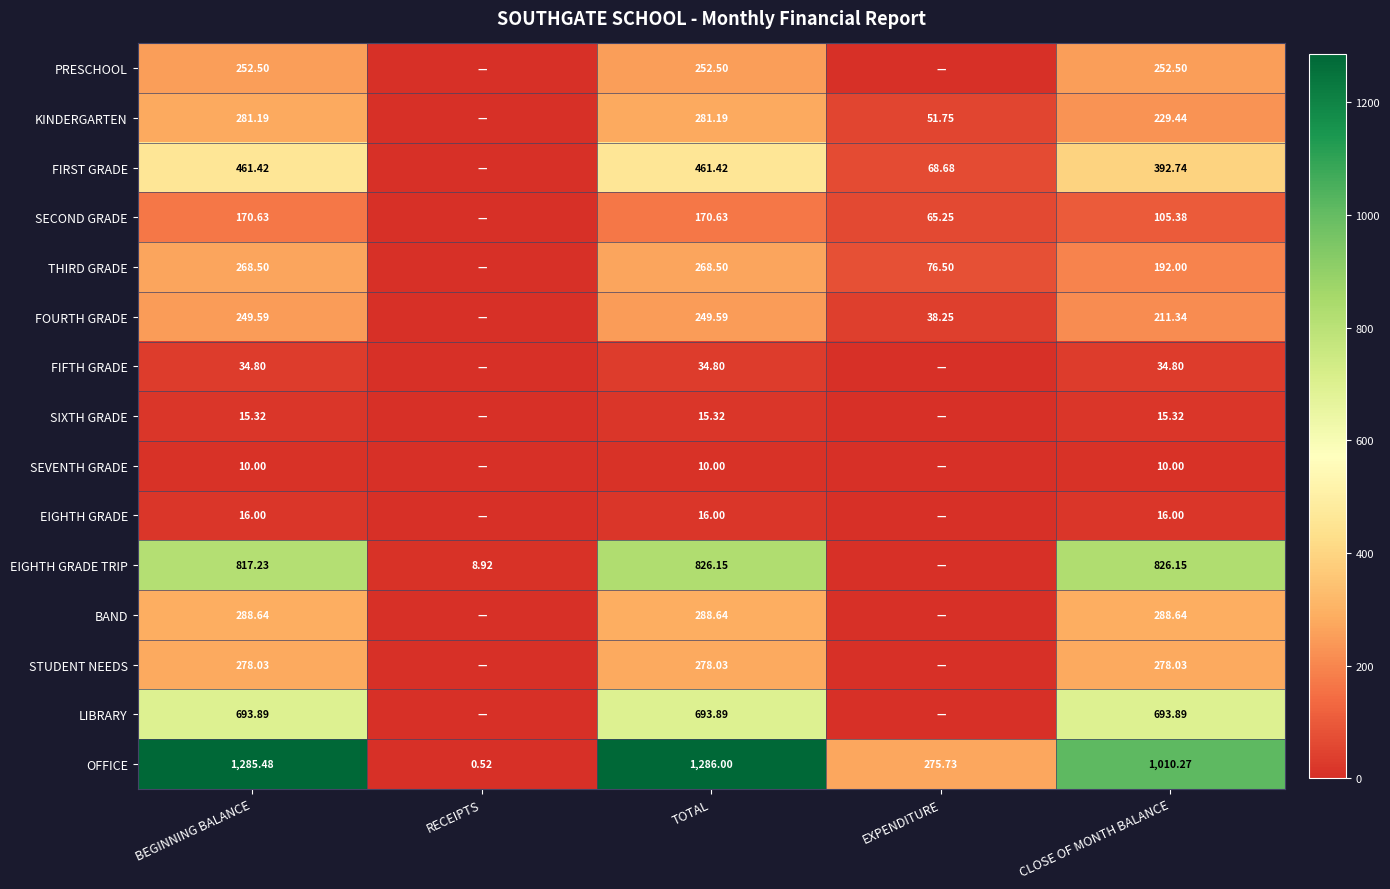

Between BEGINNING BALANCE and TOTAL, which series saw the biggest shift?

EIGHTH GRADE TRIP